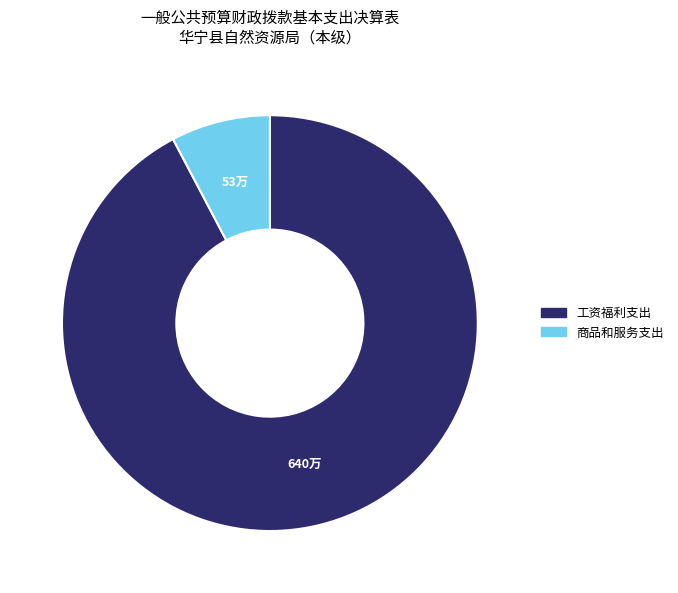

How many segments does this pie chart have?

2